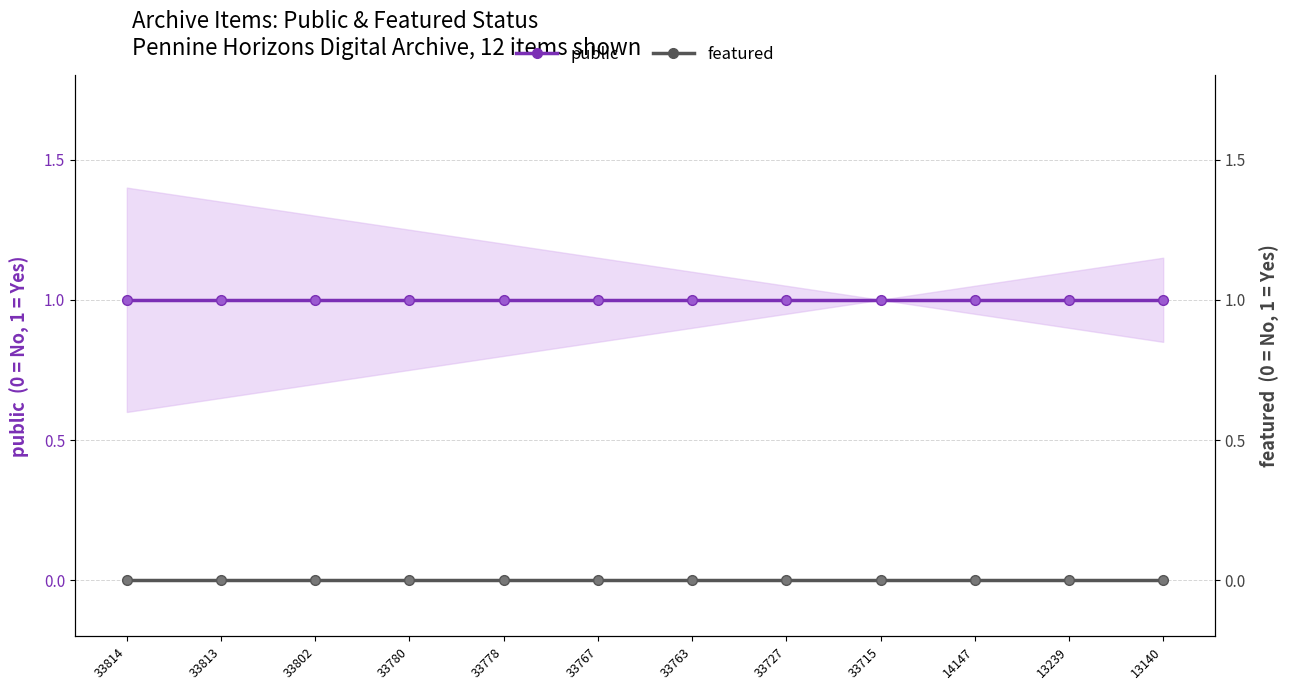

The value of featured at 13239 is 0. True or false?

True